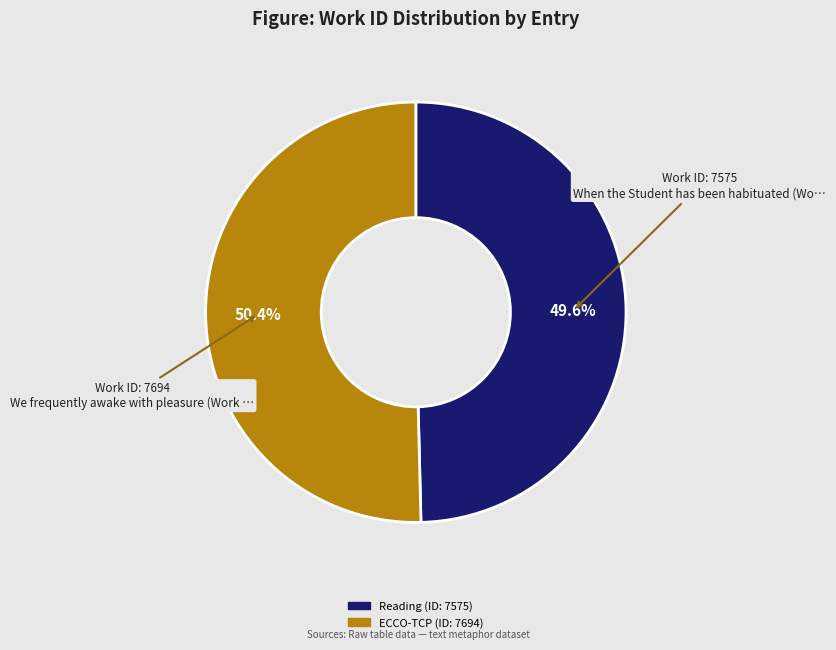

Does any single category account for the majority?

Yes